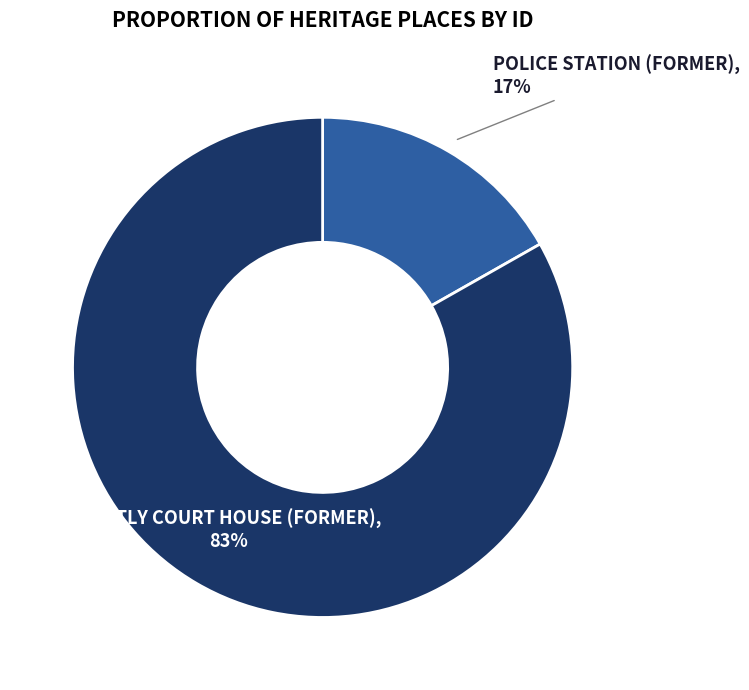

True or false: HUNTLY COURT HOUSE (FORMER) accounts for 97% of the total.

False